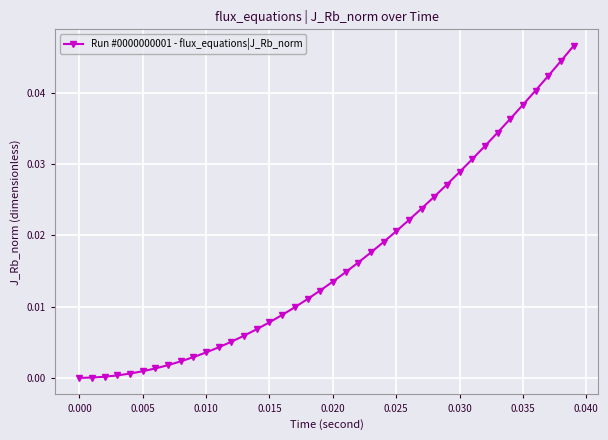

True or false: the data has more than 0 interior local peaks.

False